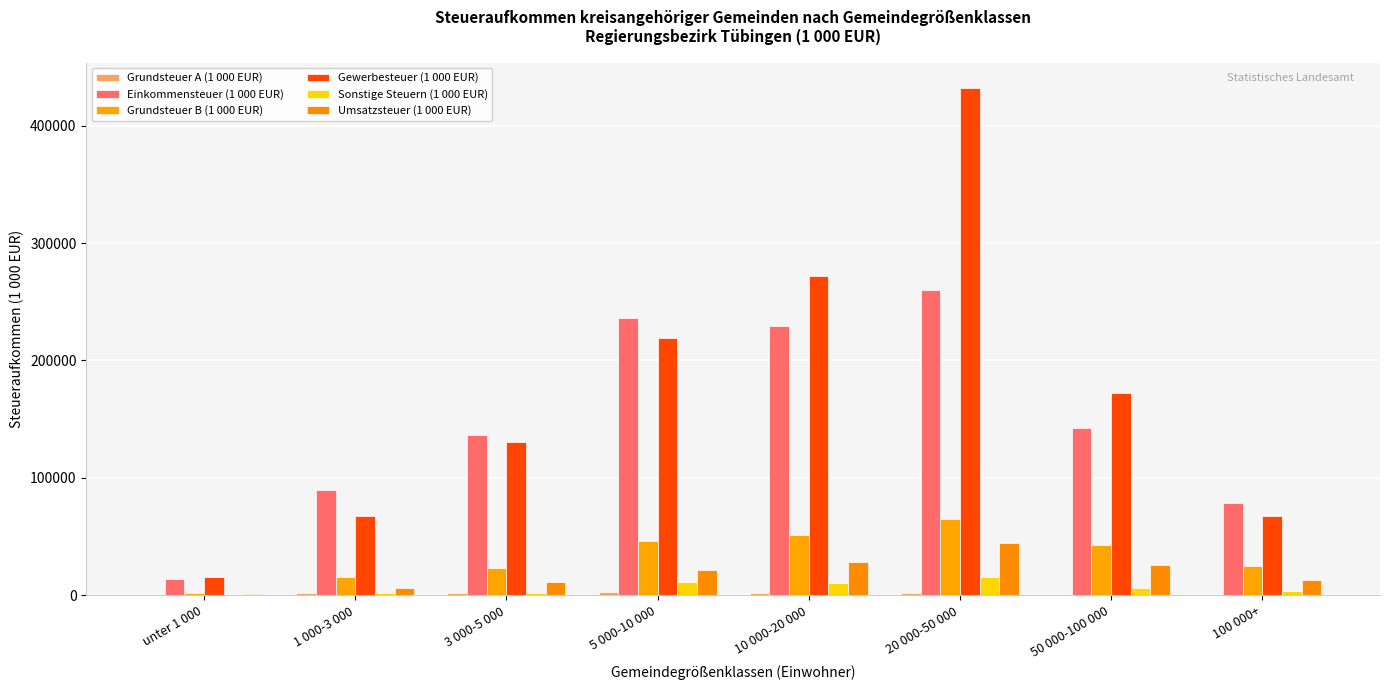

How many series are shown in this chart?

6